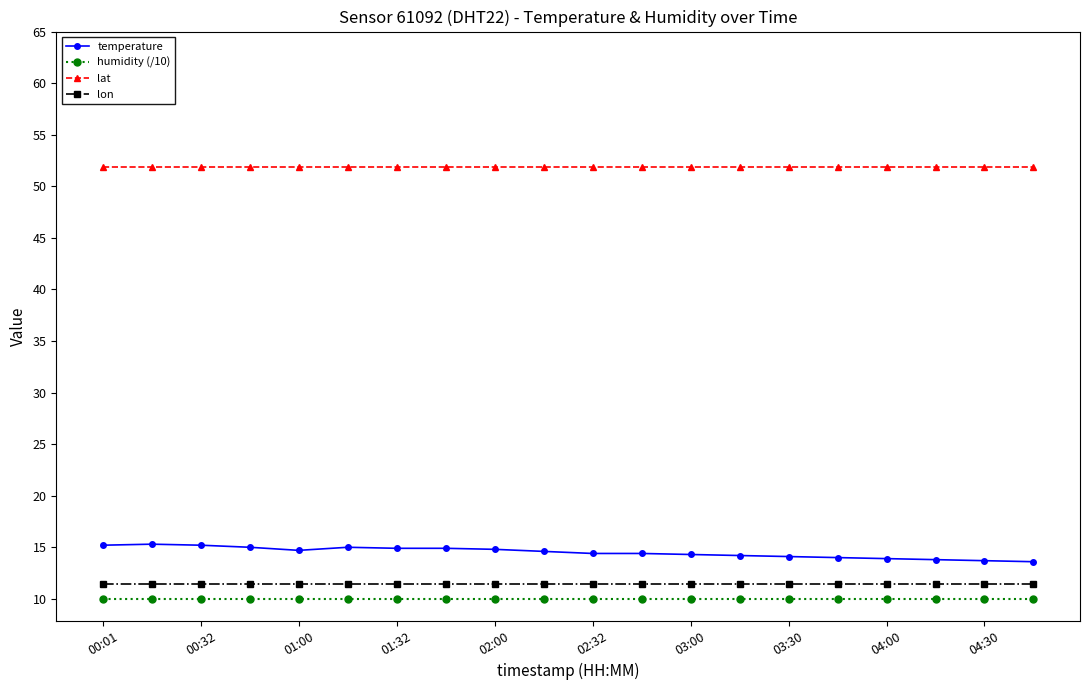

Count the number of categories in the chart.

20